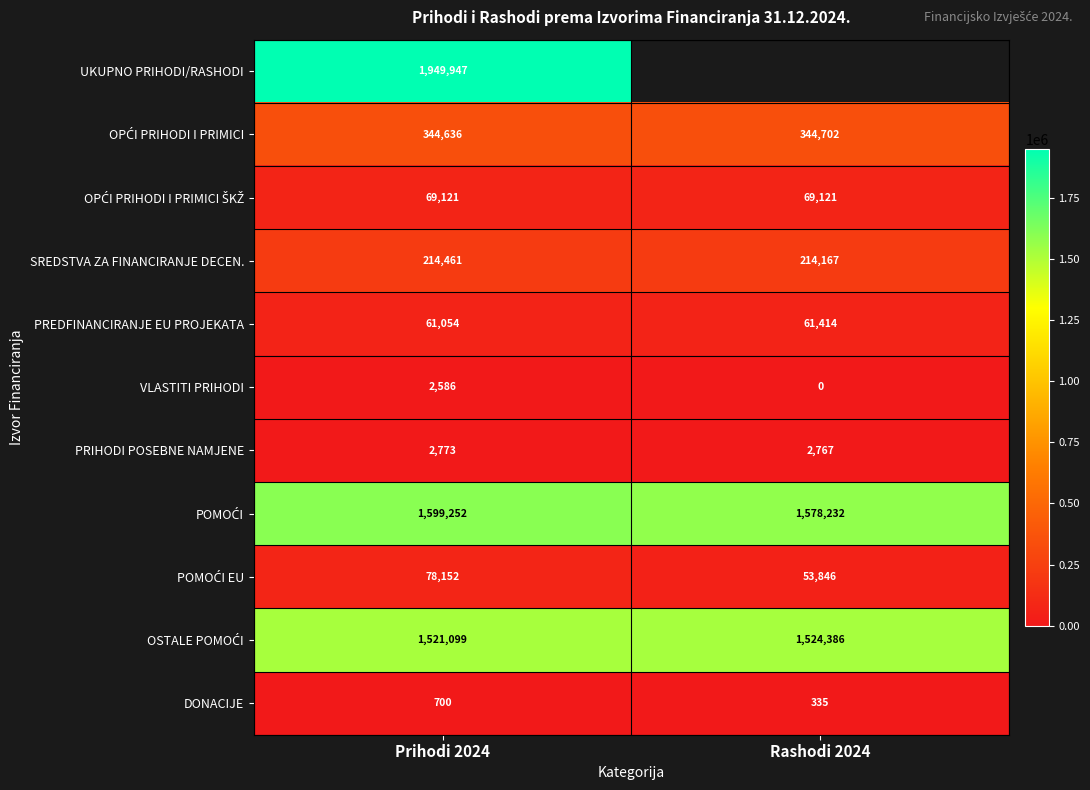

At which label is PREDFINANCIRANJE EU PROJEKATA closest to 61234?

Prihodi 2024